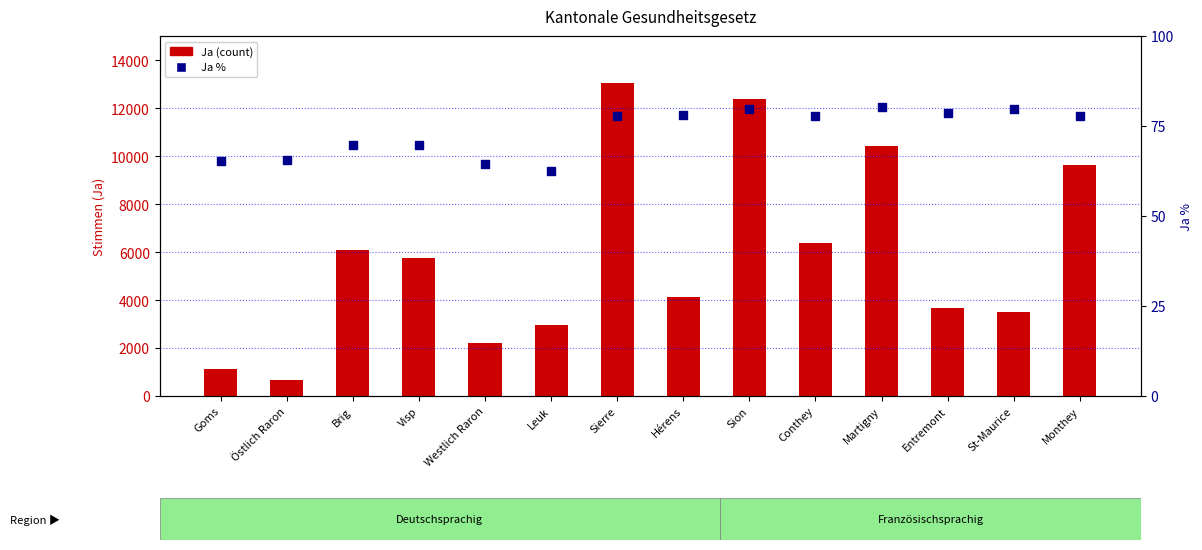

Which series reaches the maximum Y coordinate?

Ja (count)